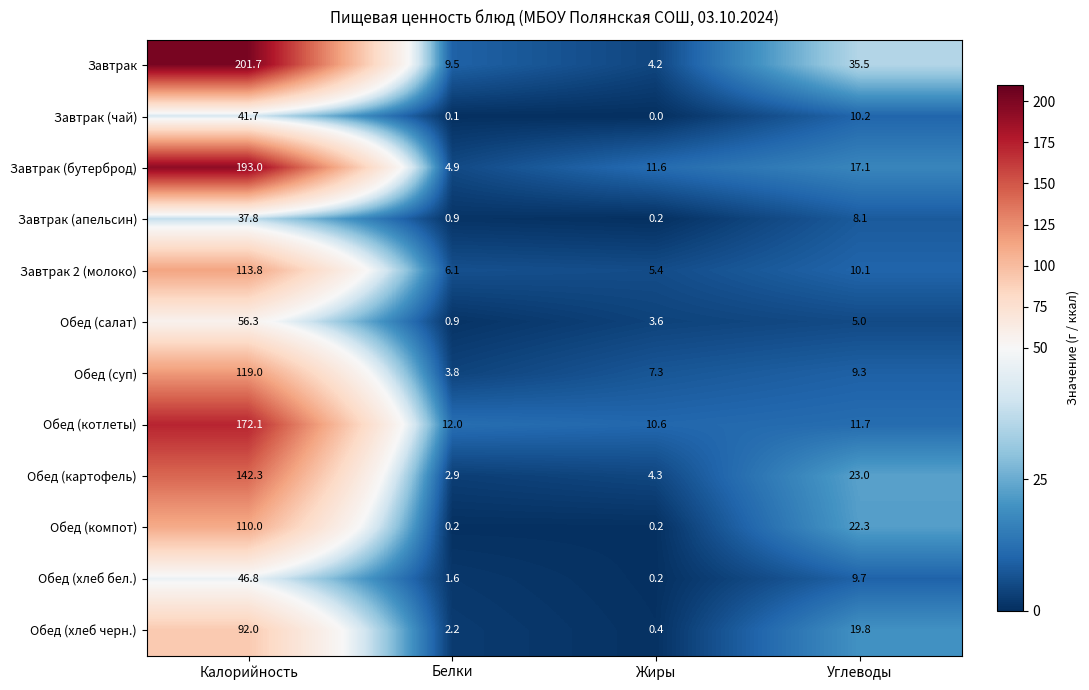

List the series in order of their peak value, highest first.

Завтрак, Завтрак (бутерброд), Обед (котлеты), Обед (картофель), Обед (суп), Завтрак 2 (молоко), Обед (компот), Обед (хлеб черн.), Обед (салат), Обед (хлеб бел.), Завтрак (чай), Завтрак (апельсин)